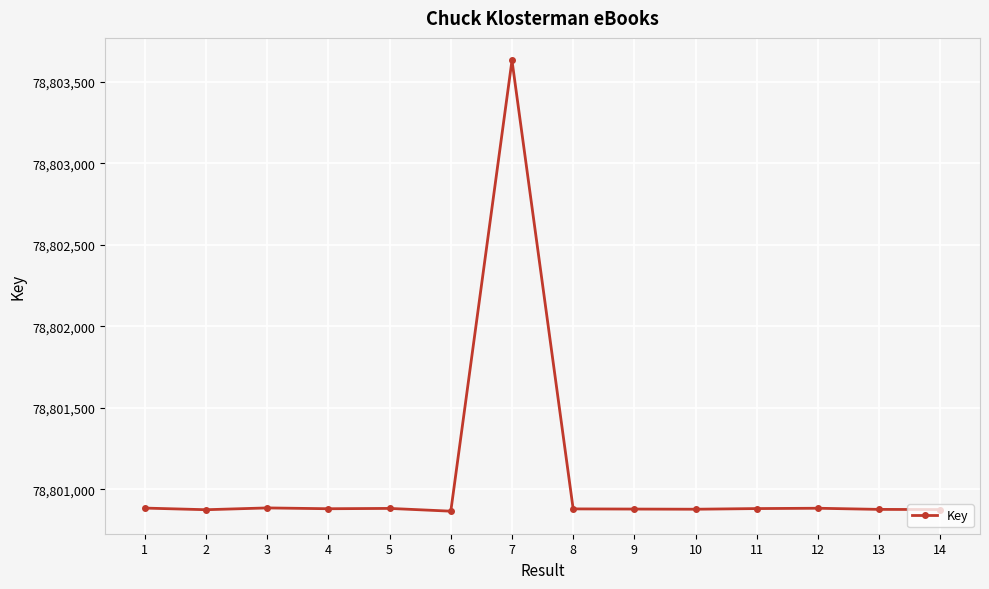

What is the difference between the maximum and minimum values?

2763